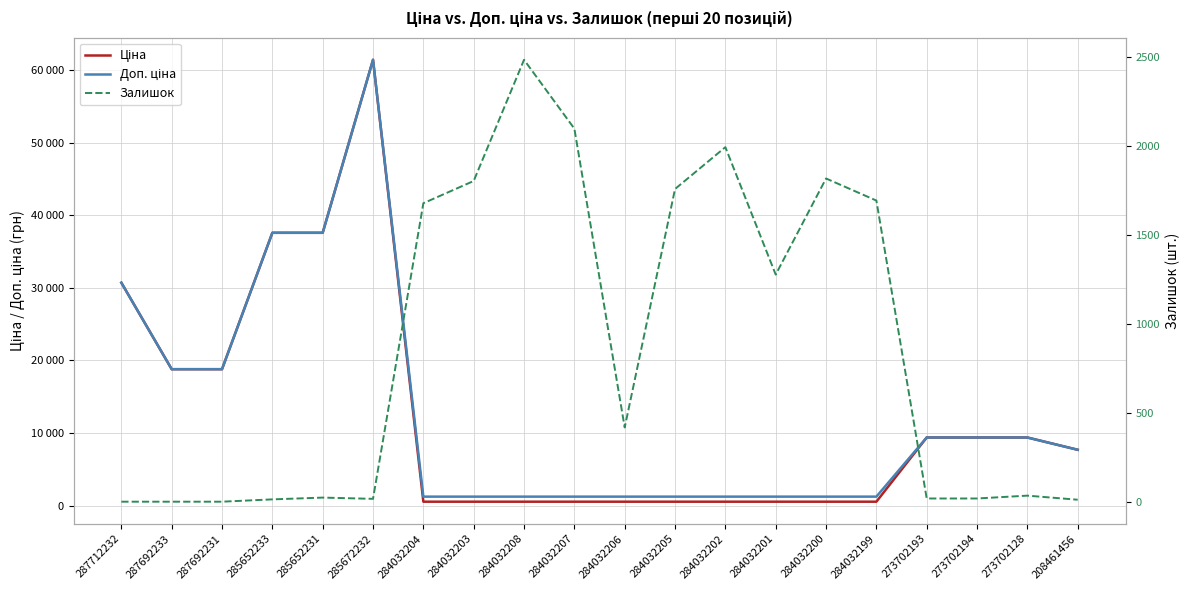

Reading right to left, list all the values displayed in this chart.

Ціна: 208461456=7693.1	273702128=9384.0	273702194=9384.0	273702193=9384.0	284032199=539.0	284032200=539.0	284032201=539.0	284032202=539.0	284032205=539.0	284032206=539.0	284032207=539.0	284032208=539.0	284032203=539.0	284032204=539.0	285672232=61434.3	285652231=37593.6	285652233=37593.6	287692231=18796.8	287692233=18796.8	287712232=30717.1
Доп. ціна: 208461456=7693.1	273702128=9384.0	273702194=9384.0	273702193=9384.0	284032199=1235.4	284032200=1235.4	284032201=1235.4	284032202=1235.4	284032205=1235.4	284032206=1235.4	284032207=1235.4	284032208=1235.4	284032203=1235.4	284032204=1235.4	285672232=61434.3	285652231=37593.6	285652233=37593.6	287692231=18796.8	287692233=18796.8	287712232=30717.1
Залишок: 208461456=11.0	273702128=34.0	273702194=18.0	273702193=18.0	284032199=1692.0	284032200=1816.0	284032201=1276.0	284032202=1992.0	284032205=1757.0	284032206=417.0	284032207=2096.0	284032208=2483.0	284032203=1802.0	284032204=1677.0	285672232=16.0	285652231=23.0	285652233=13.0	287692231=0.0	287692233=0.0	287712232=0.0